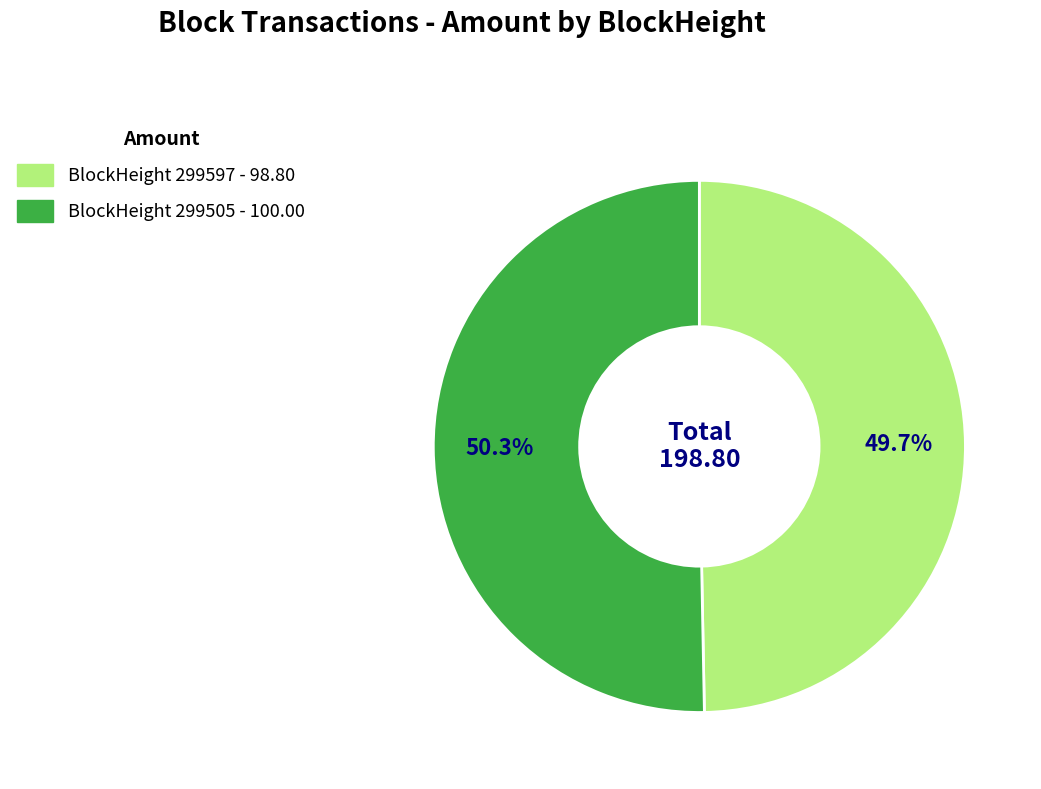

How many segments does this pie chart have?

2